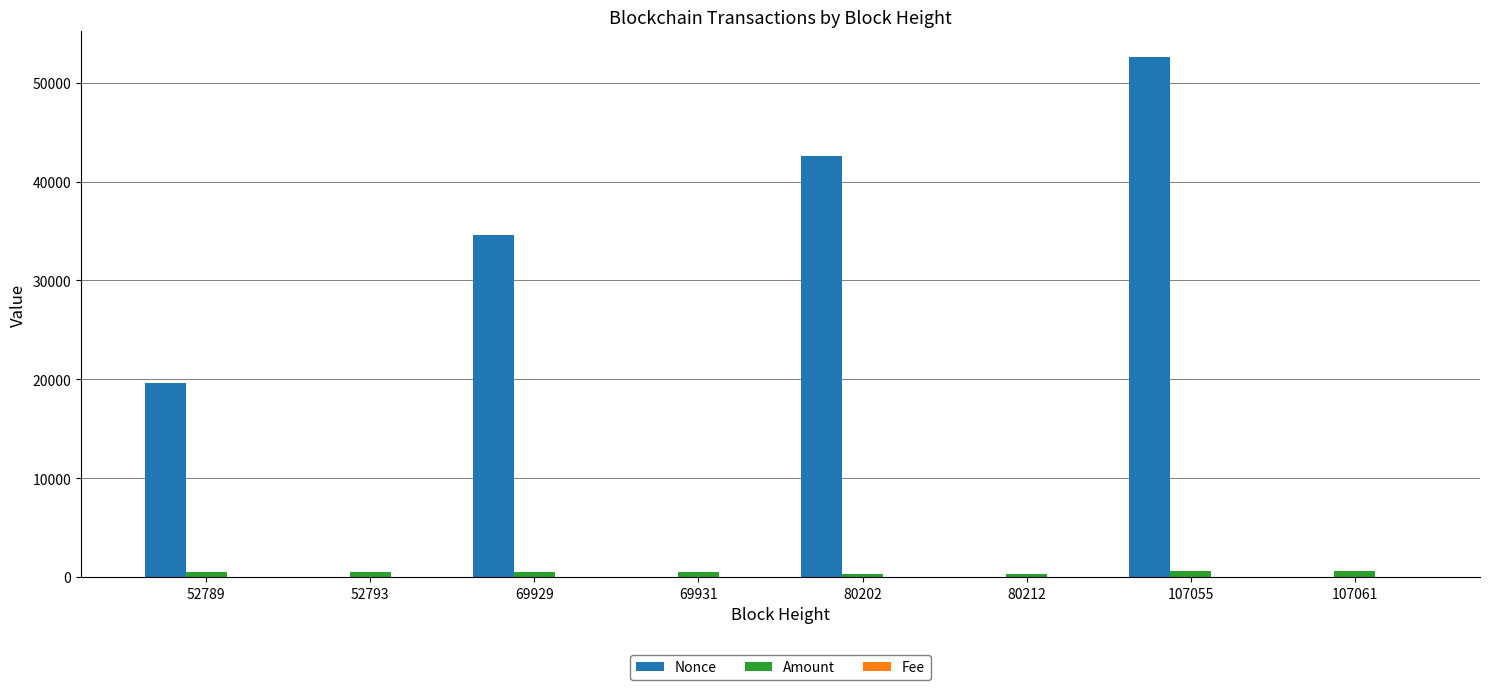

Which category has the highest value across all series?

107055